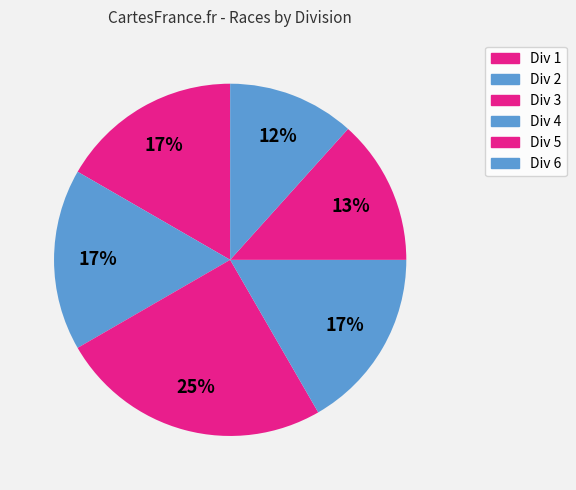

Count the number of slices in the pie.

6